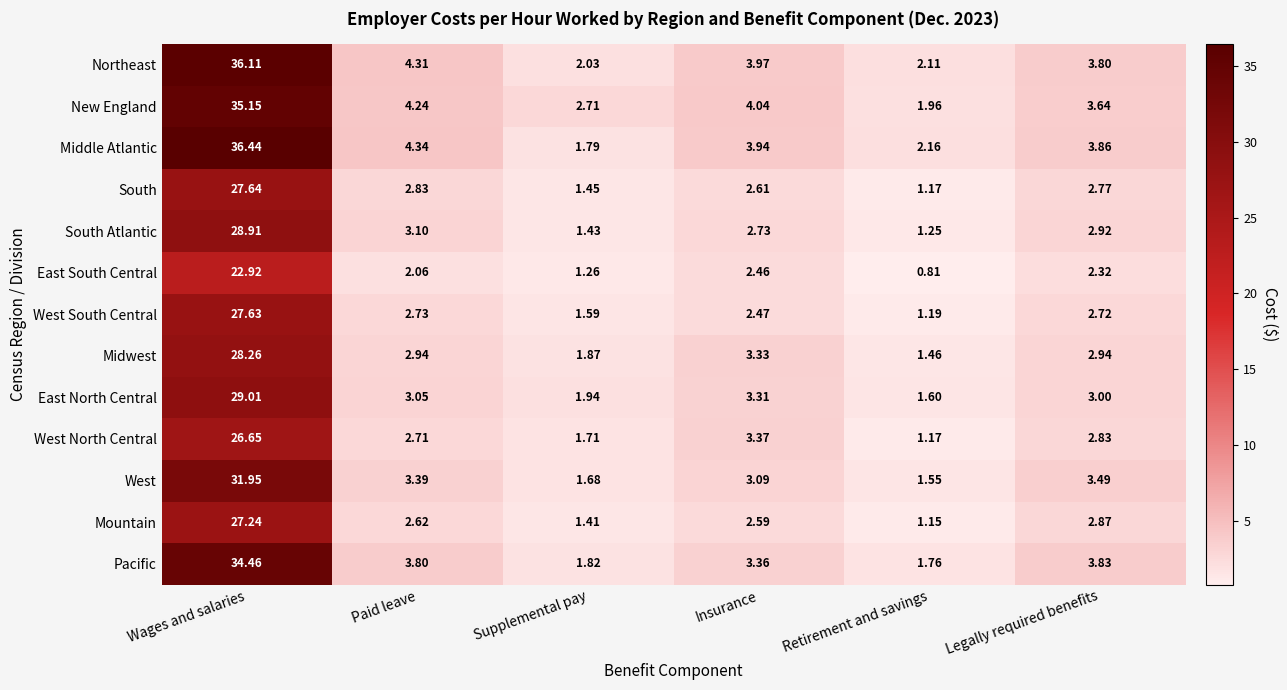

Where does the South series first go above 2?

Wages and salaries